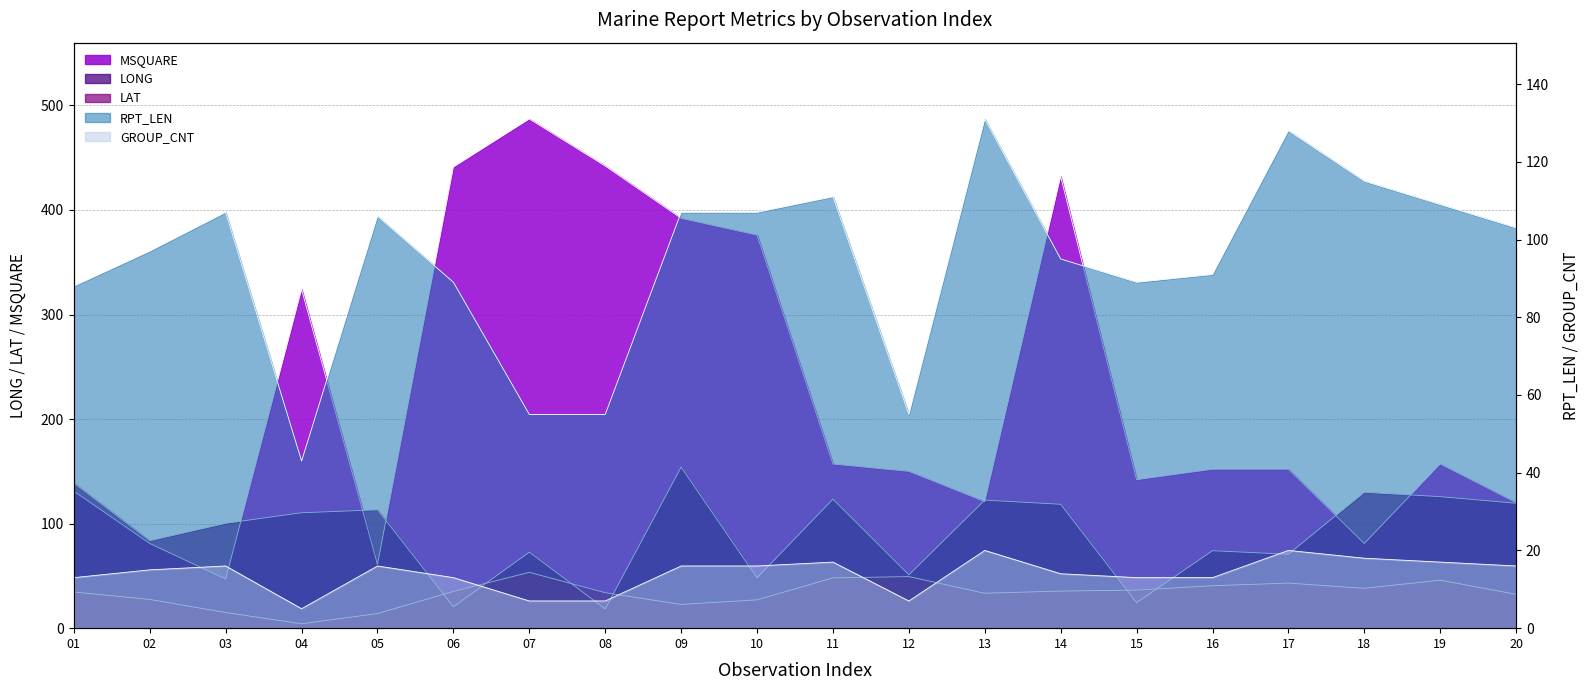

At which category is the sum across all series the highest?

14